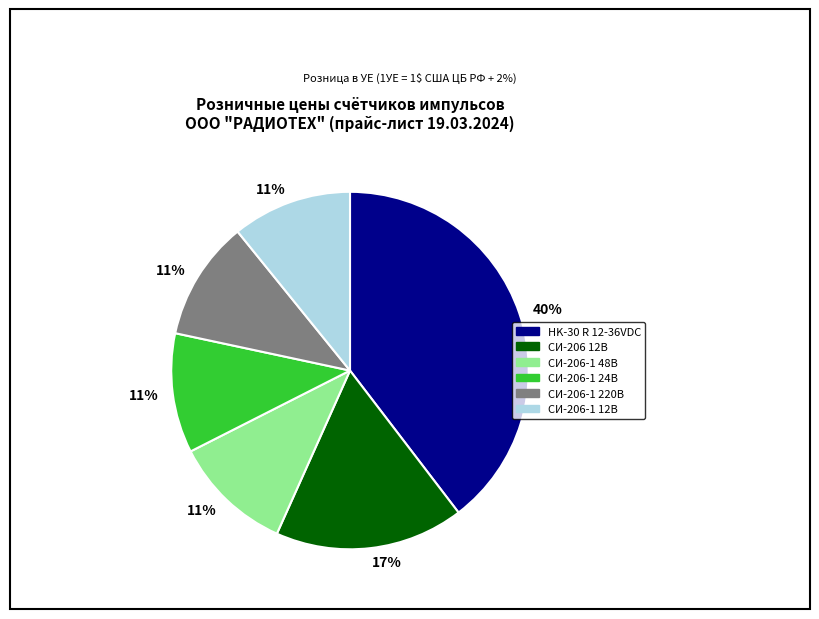

Is there a majority slice in this chart?

No